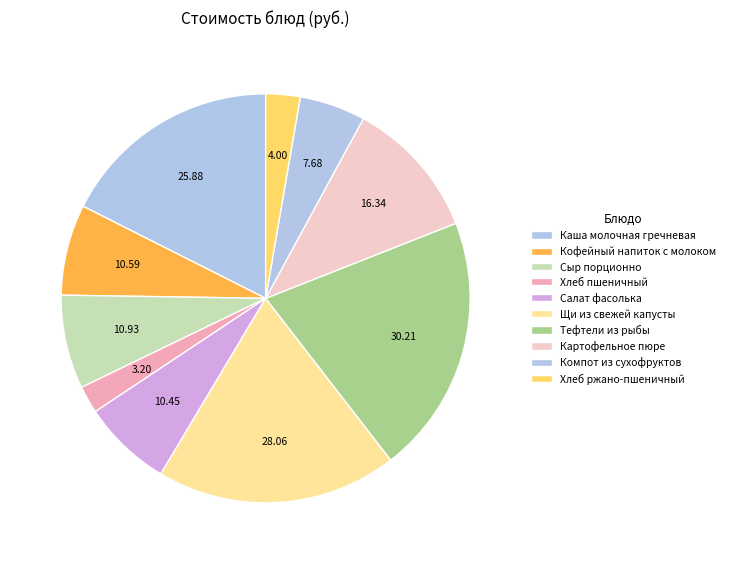

Which category has the biggest portion of the pie?

Тефтели из рыбы